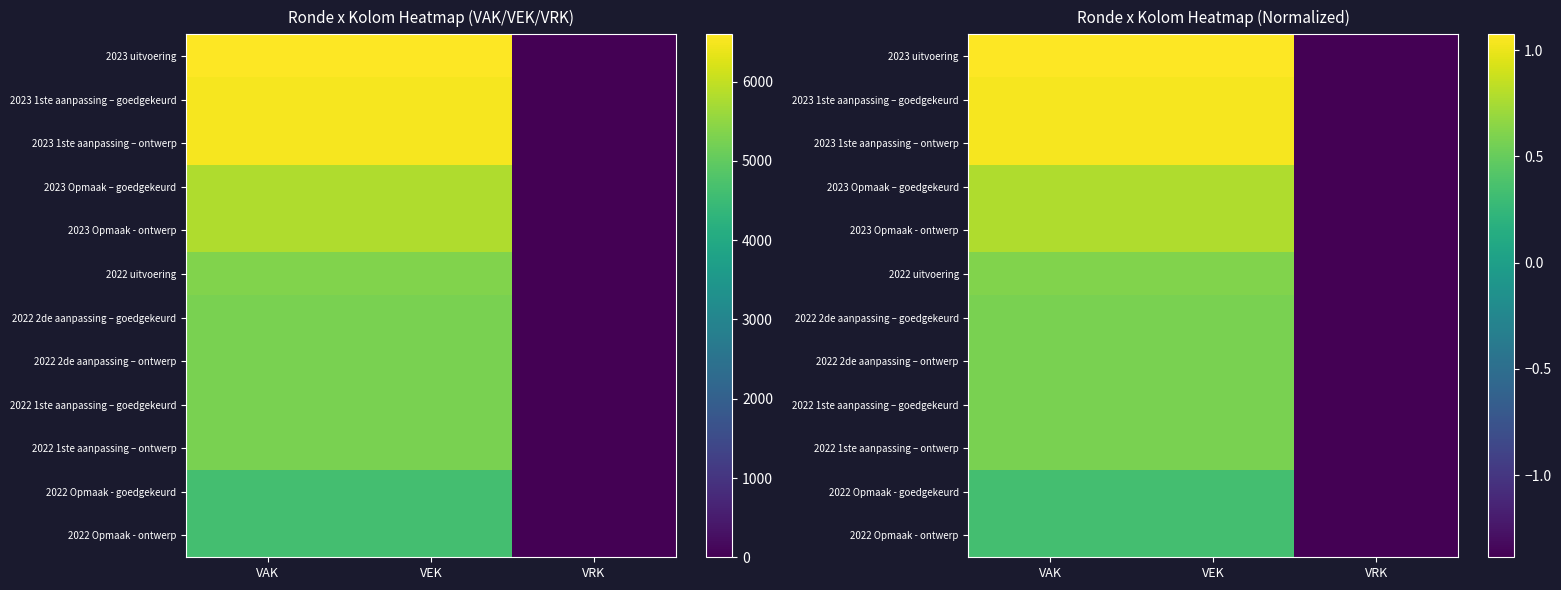

What is the difference between the maximum and minimum values in the 2022 1ste aanpassing – goedgekeurd series?

2.0